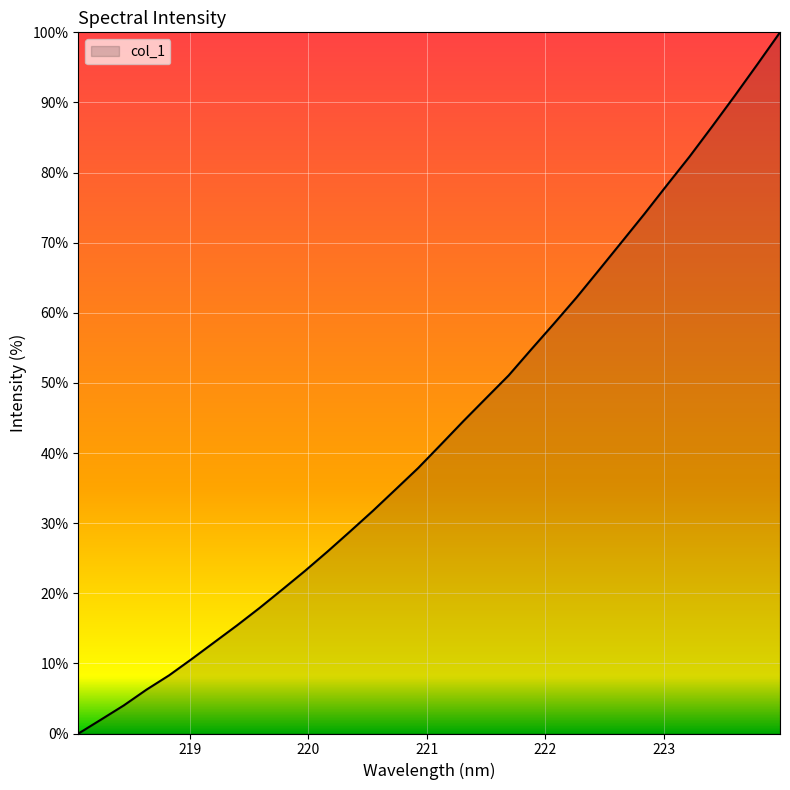

What is the difference between the maximum and minimum values?

100.0